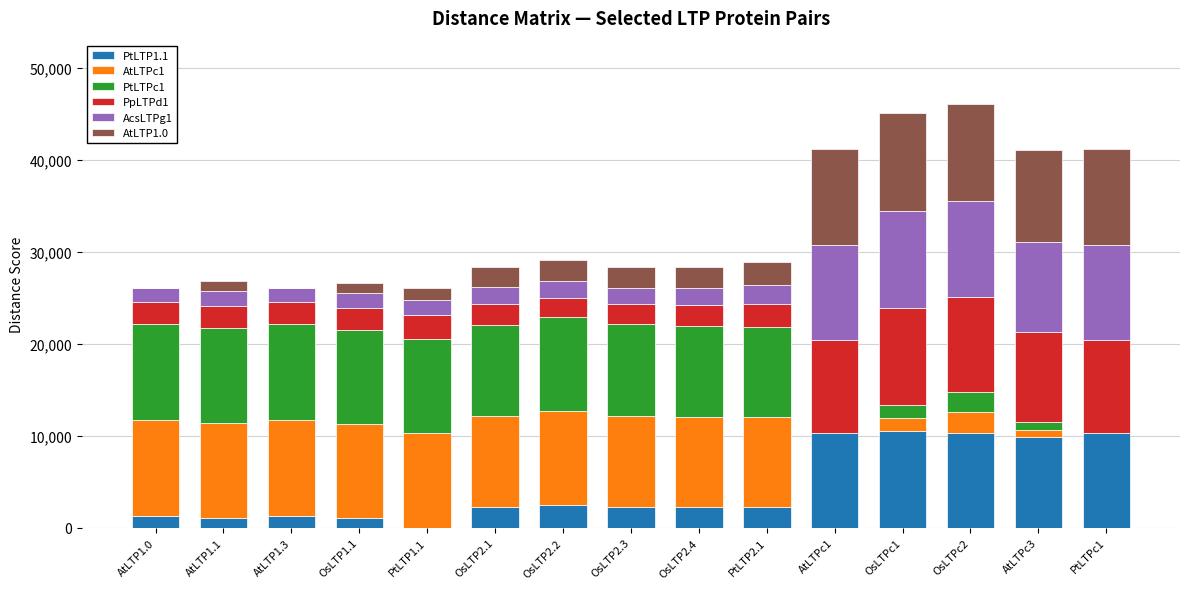

Does the chart contain stacked bars?

Yes